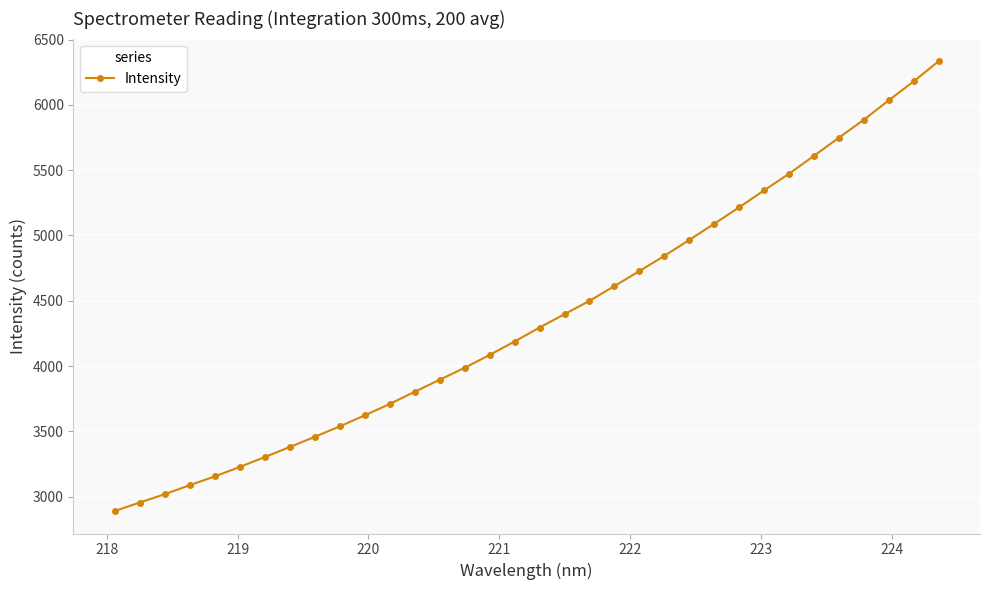

How many values are below 4294?

17